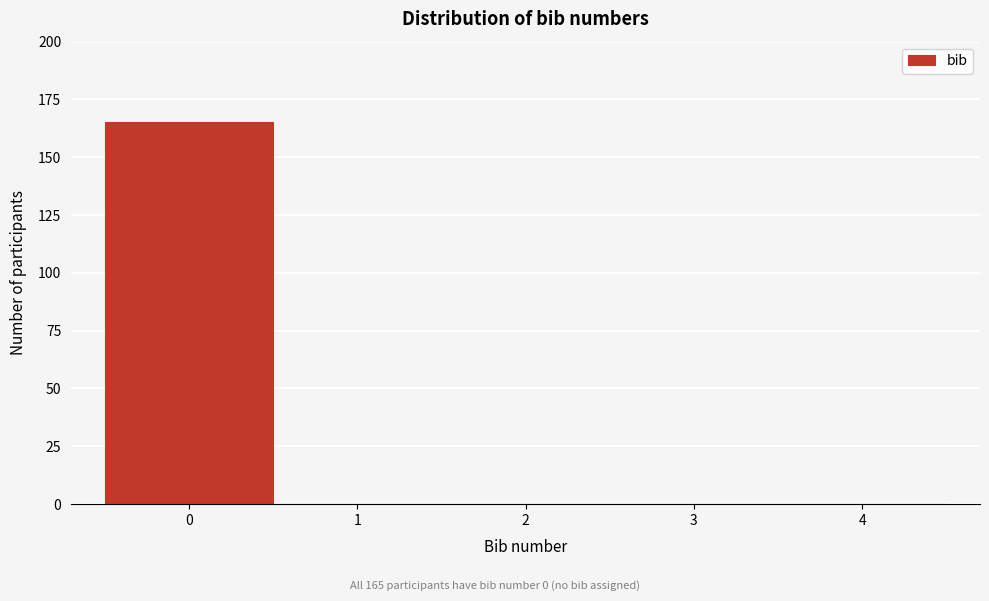

Which range on the x-axis has the tallest bar?

-0.5 to 0.5